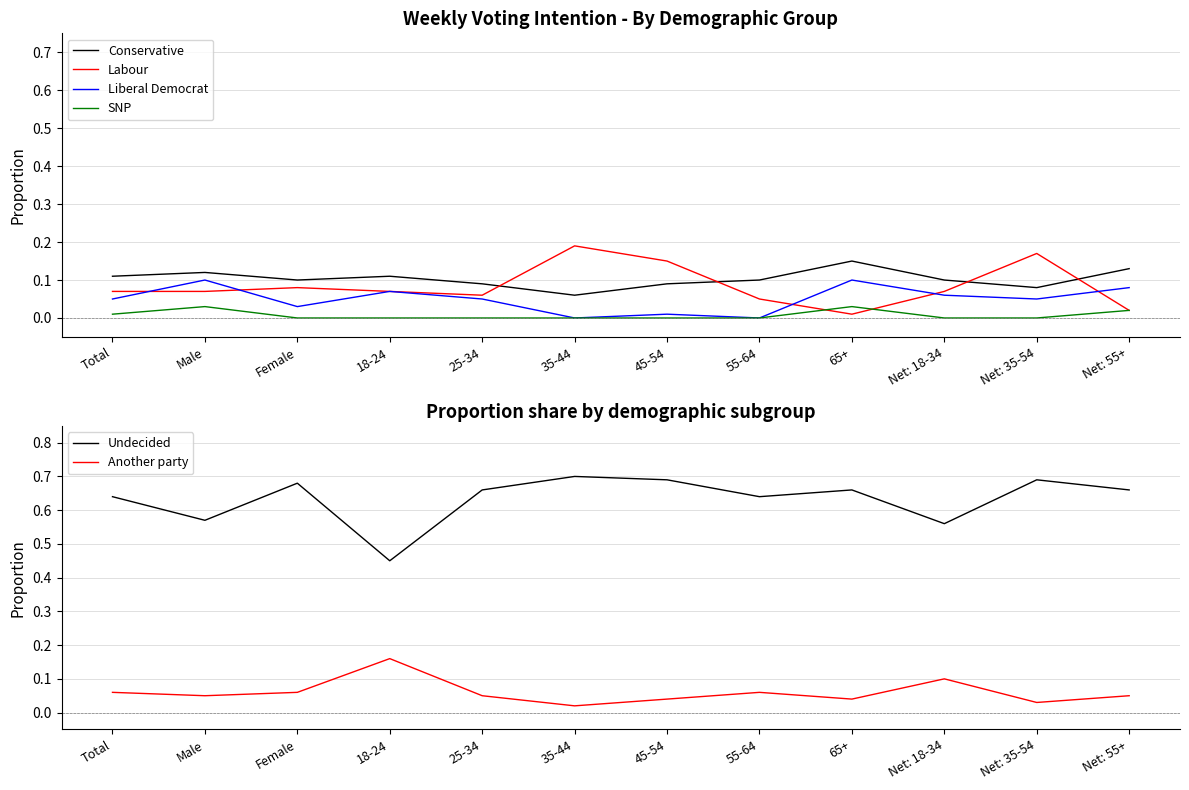

At how many categories does at least one series exceed 0?

12